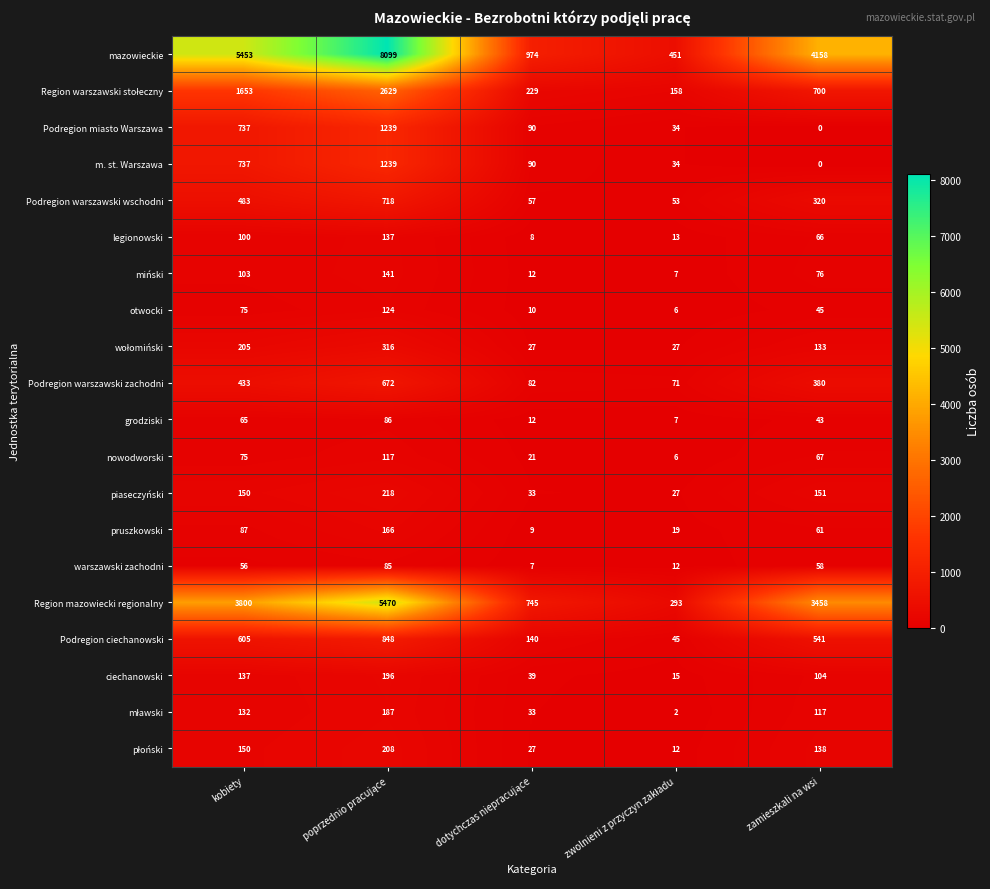

At which label does m. st. Warszawa reach its minimum?

zamieszkali na wsi